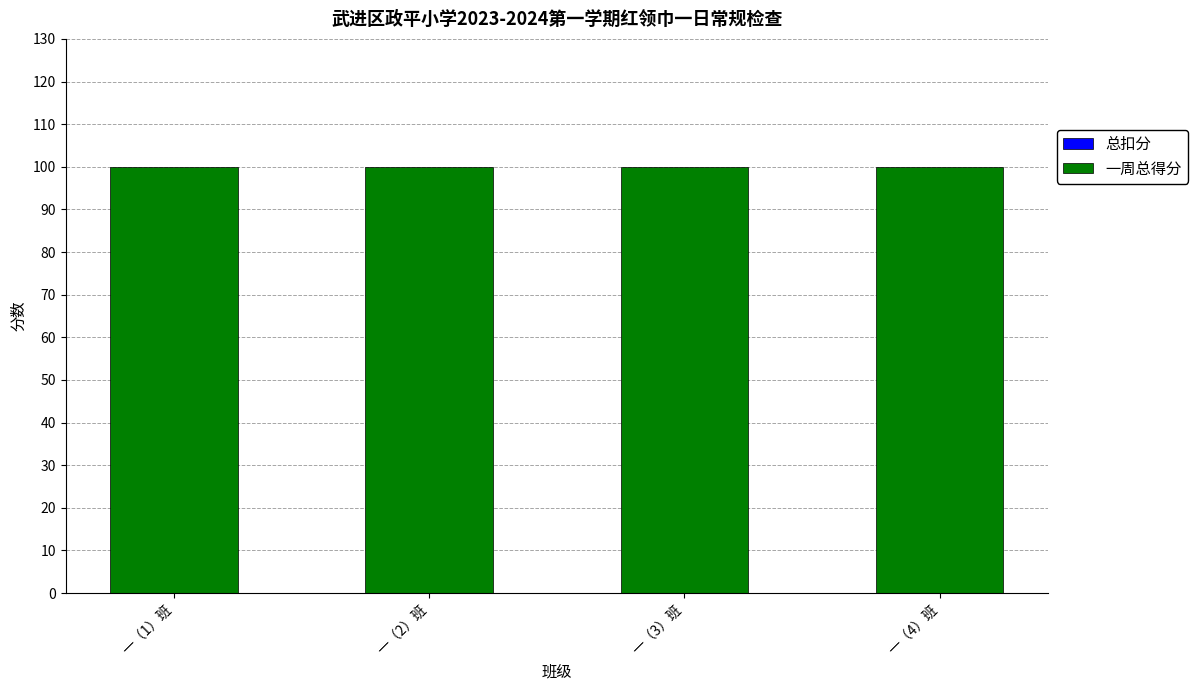

What is the label of the 4th bar from the right?

一（1）班